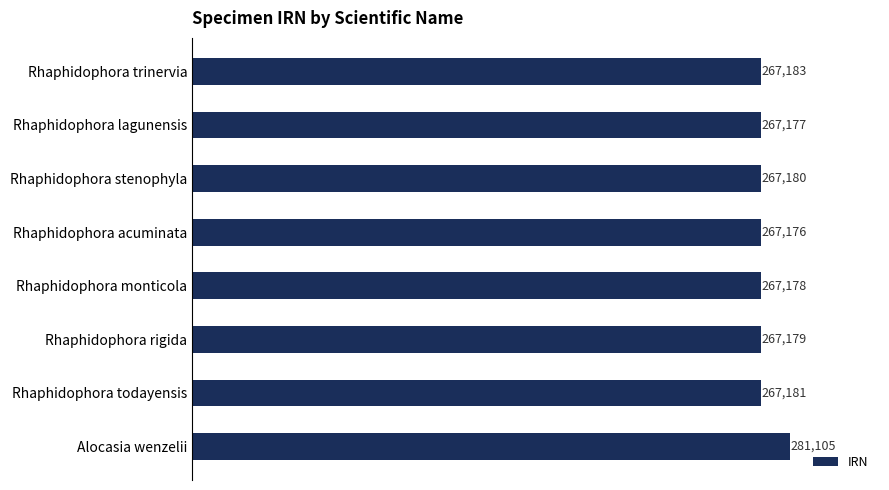

List the labels in order of value, smallest first.

Rhaphidophora acuminata, Rhaphidophora lagunensis, Rhaphidophora monticola, Rhaphidophora rigida, Rhaphidophora stenophyla, Rhaphidophora todayensis, Rhaphidophora trinervia, Alocasia wenzelii